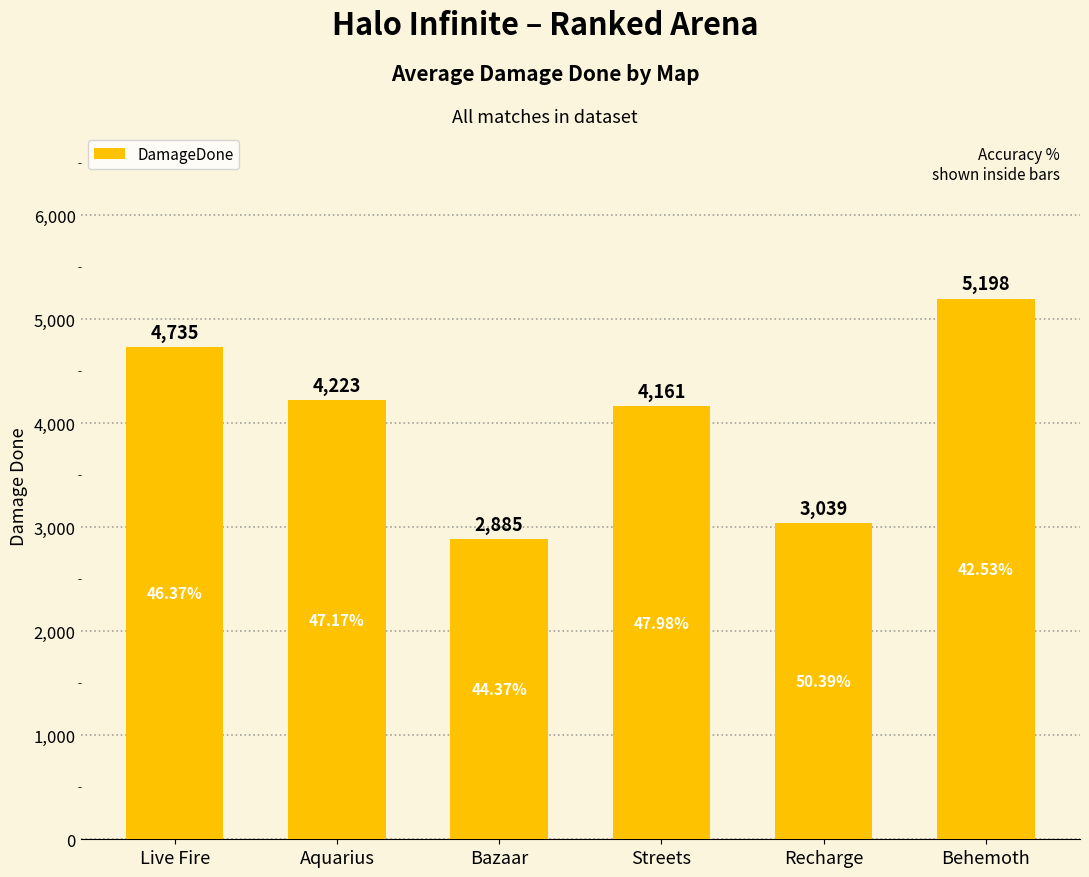

What position from the right is Bazaar?

4